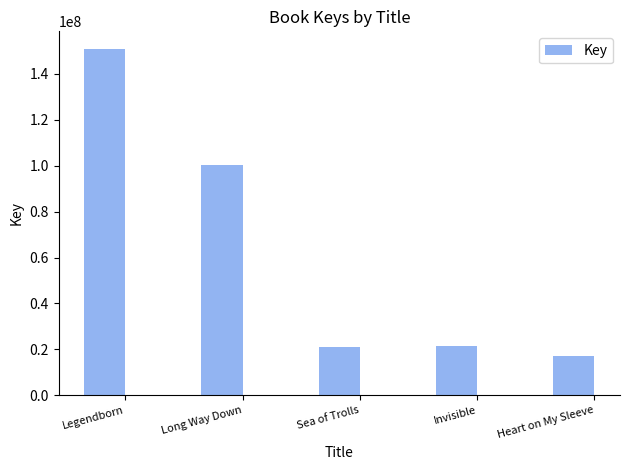

True or false: the data shows 21637030 at Invisible.

True